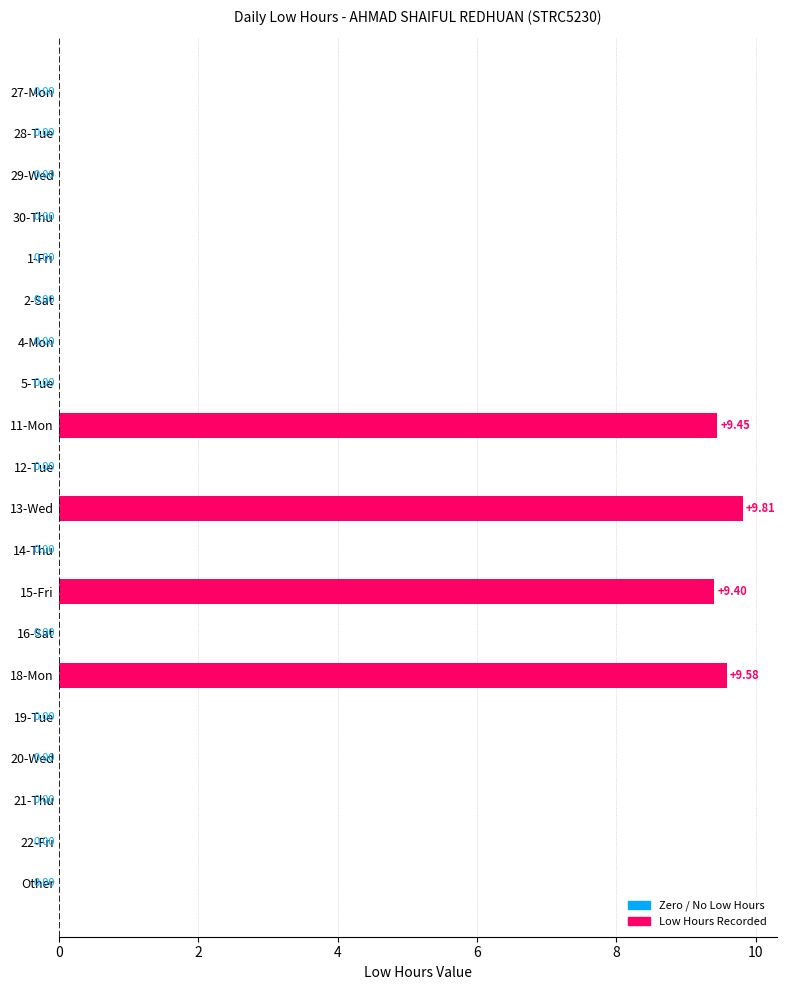

What is the change in value from 4-Mon to 13-Wed?

+9.8